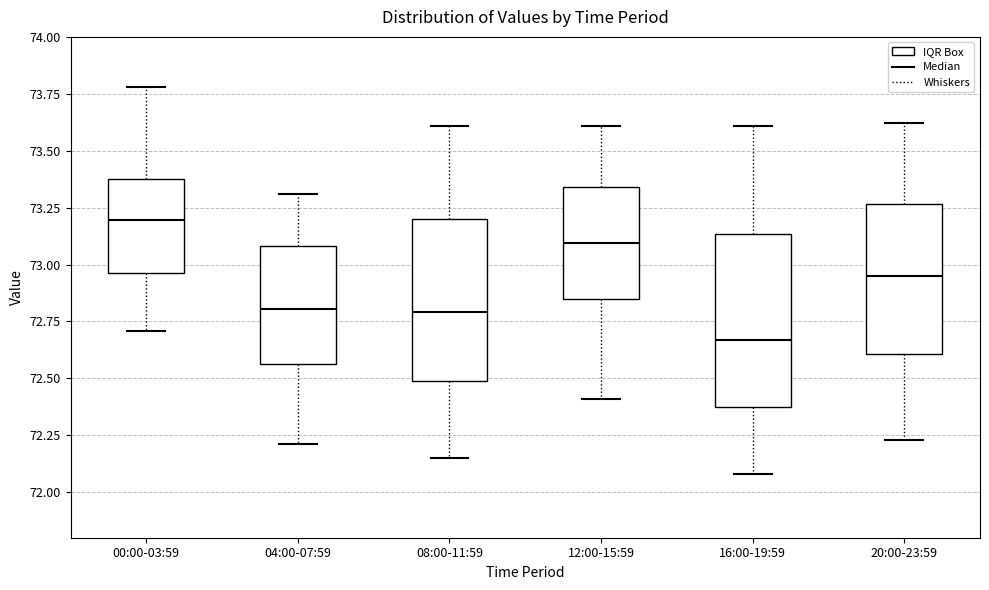

Where does the lower whisker of the box for 16:00-19:59 end on the y-axis? The values are not printed on the chart, so give them approximately, as read against the axis.

72.10